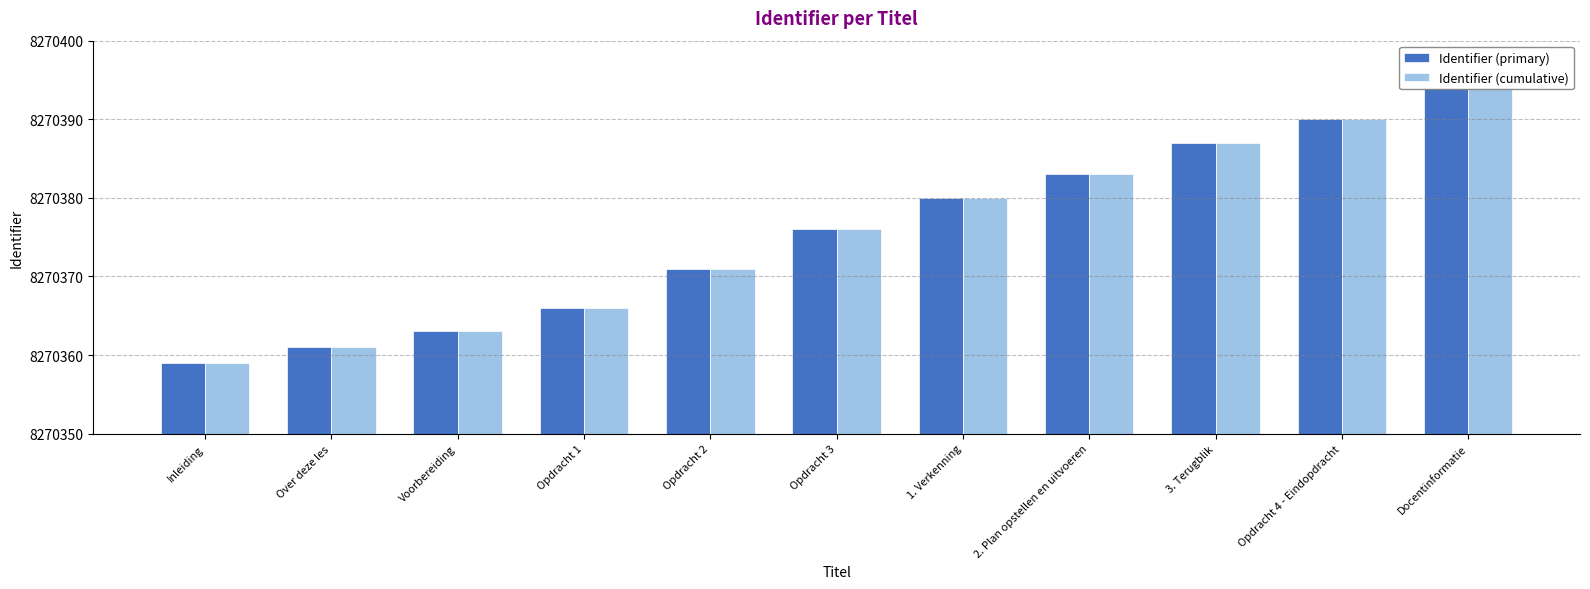

Which series has the largest total across all categories?

Identifier (primary)